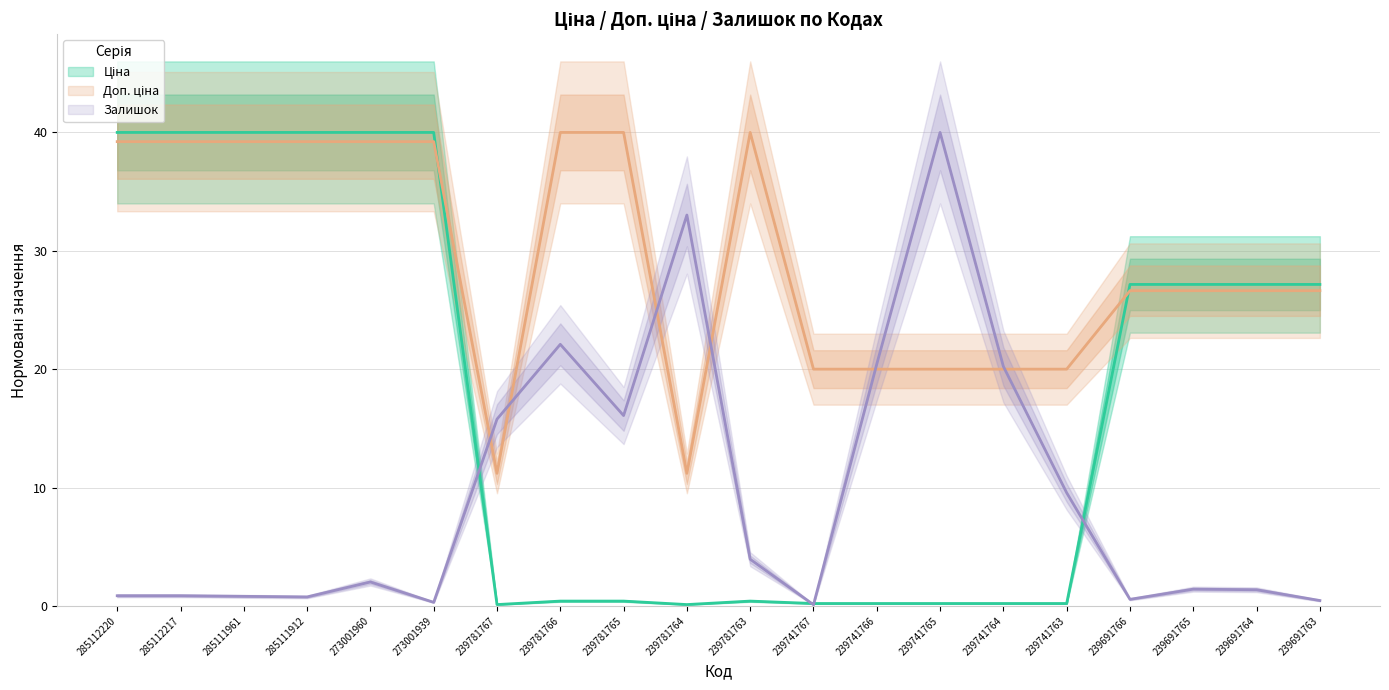

At which label is Ціна closest to 20?

239691766